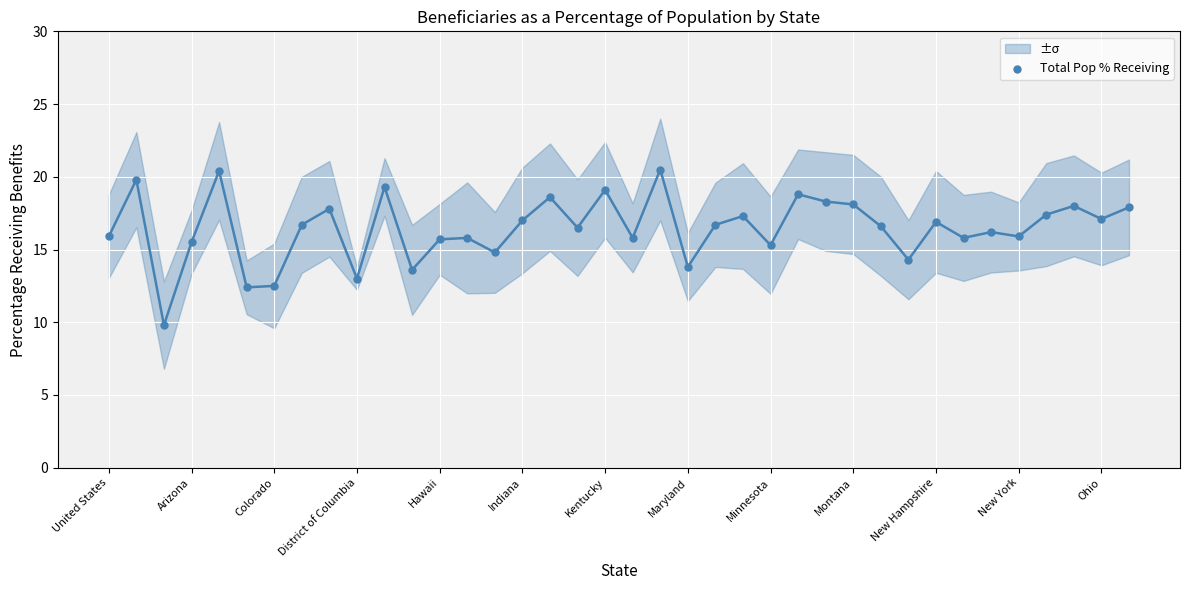

What is the range of Y values (max minus min)?

10.7